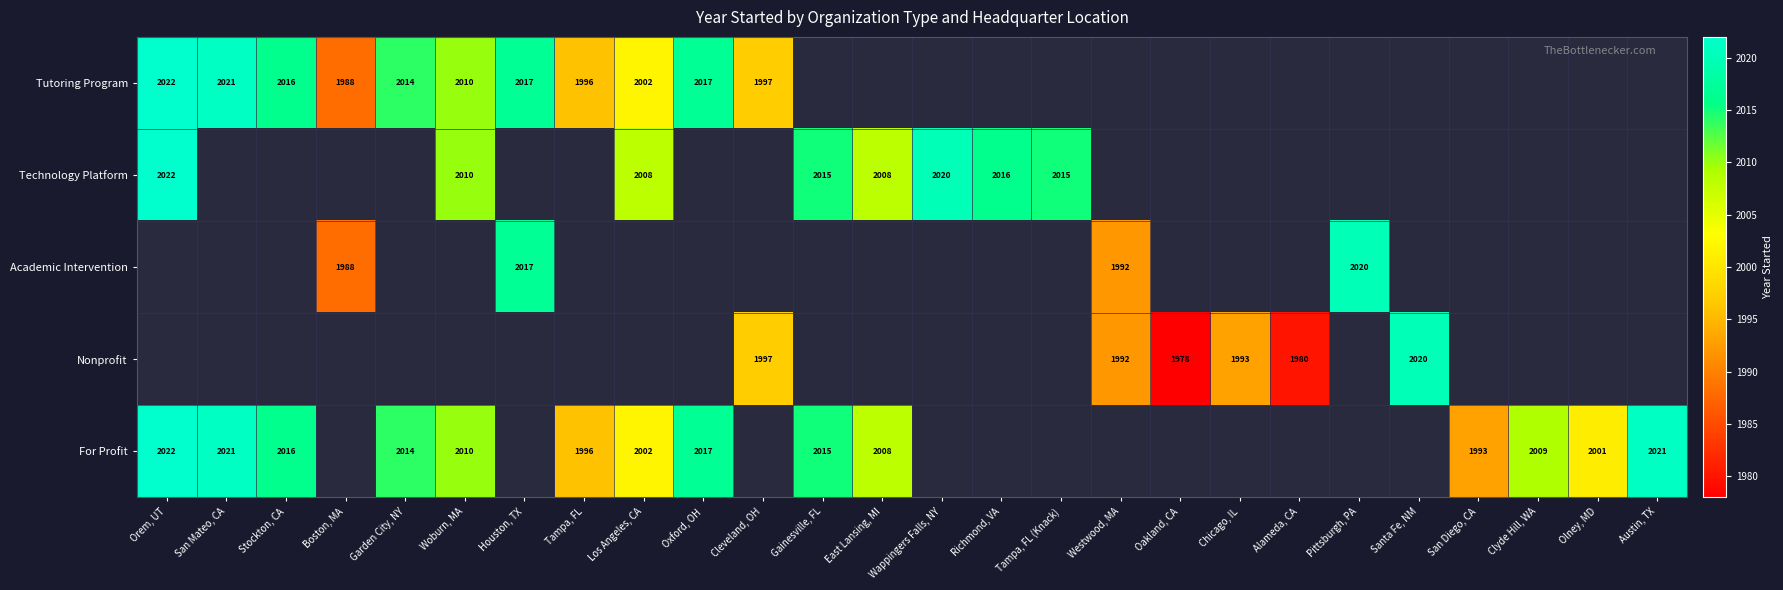

At how many categories does at least one series exceed 2002?

17